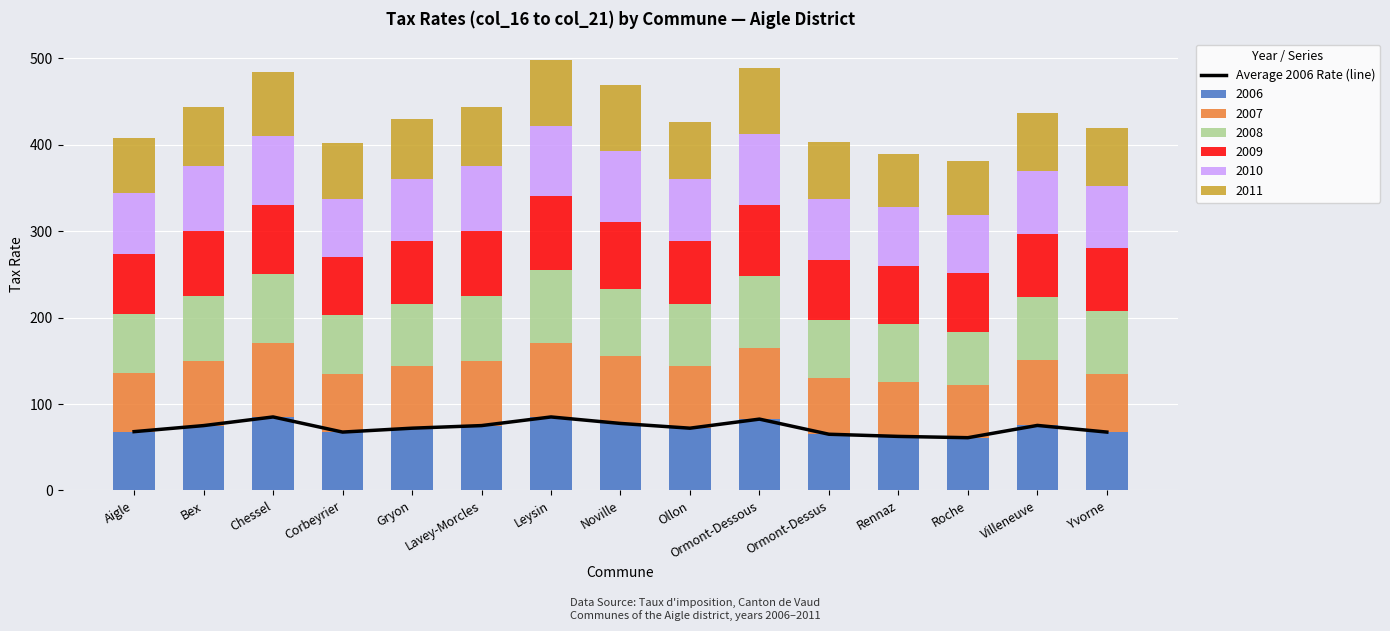

Is it true that the value at Roche is 89.4?

False